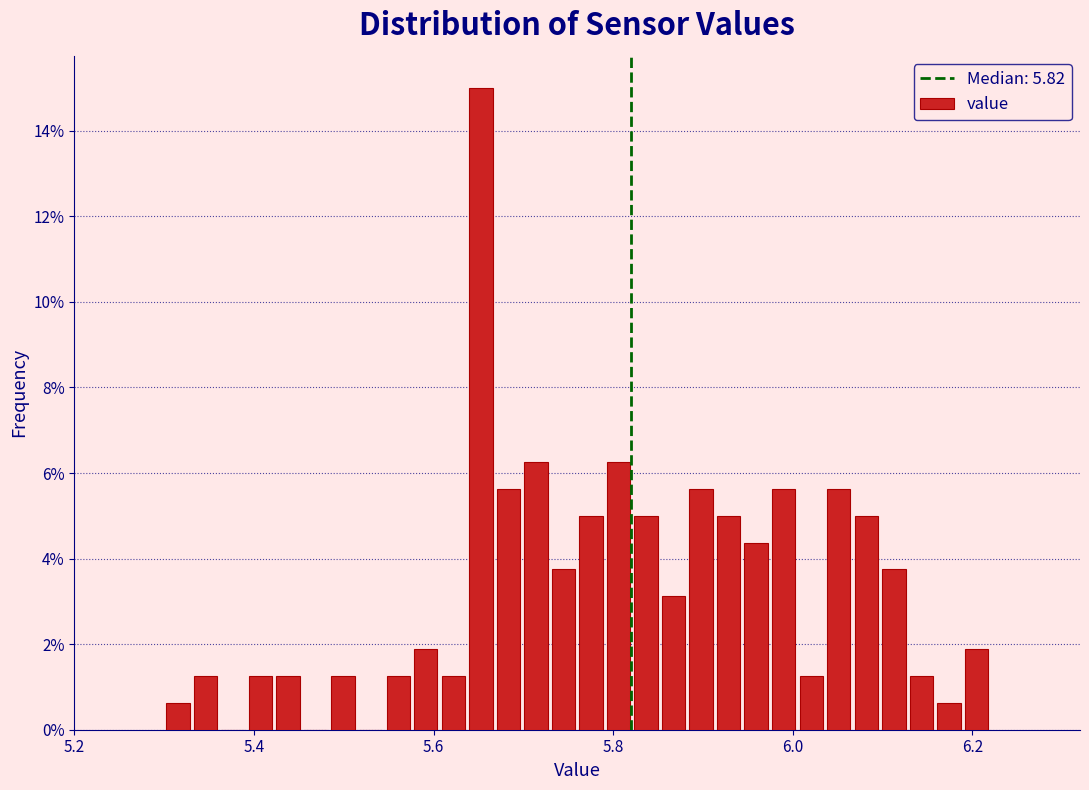

Around what value on the x-axis is the tallest bar? Give the approximate position of its centre, as read against the axis.

5.66